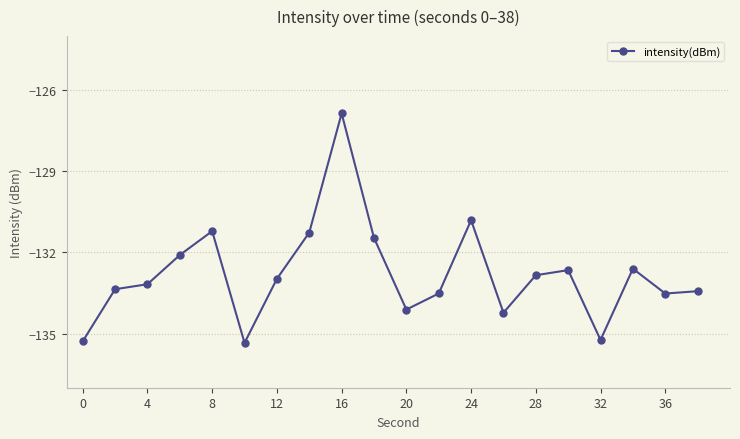

What is the minimum value shown in the chart?

-135.3